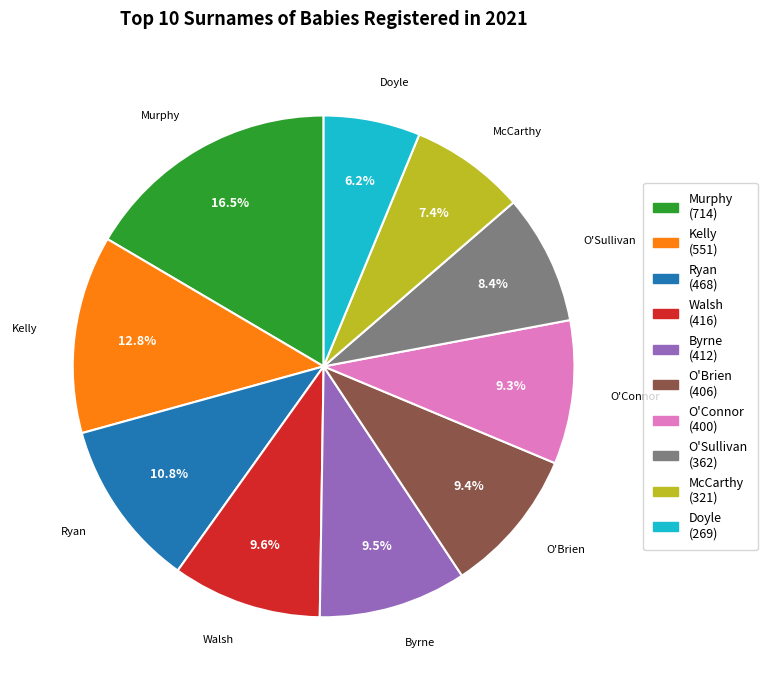

Does Byrne account for over 50% of the chart?

No